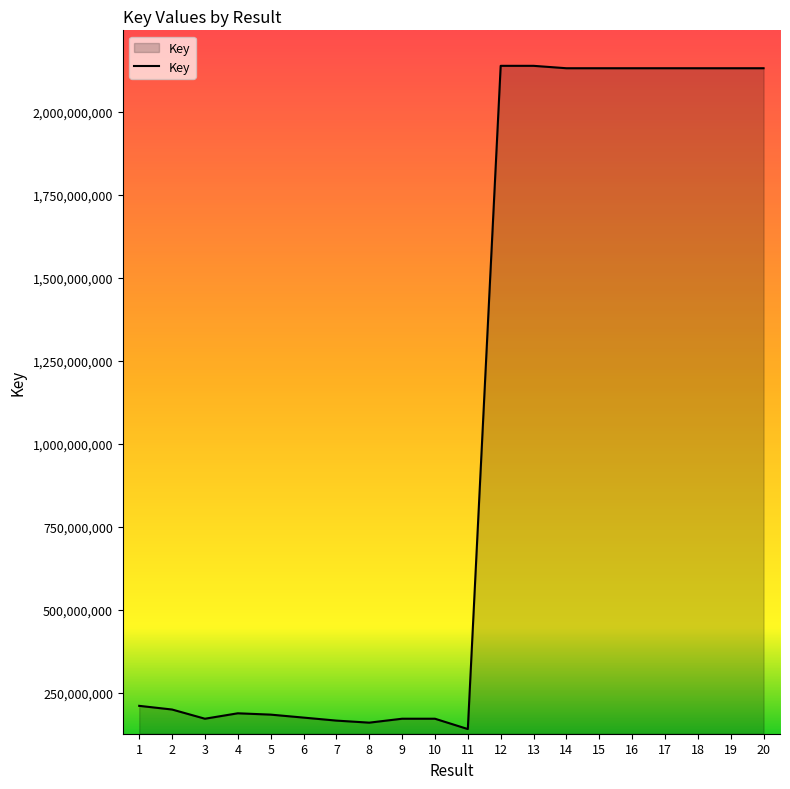

True or false: the data shows 209873808 at 11.

False